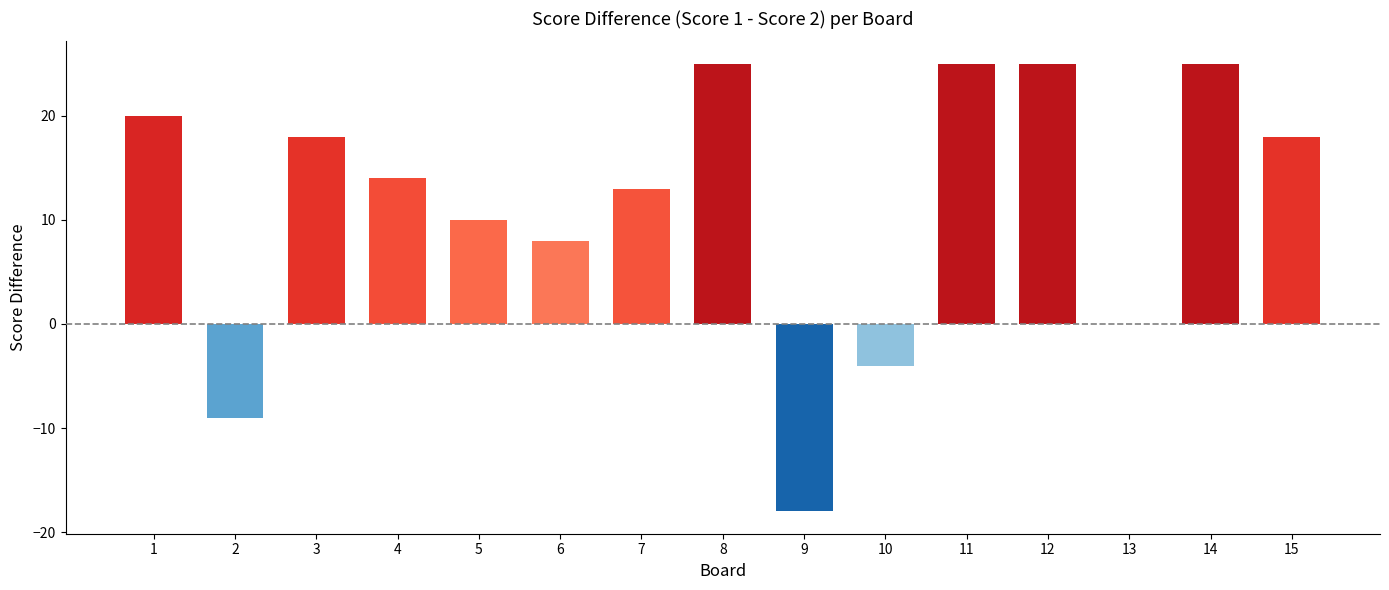

At which label is the value closest to 3?

13